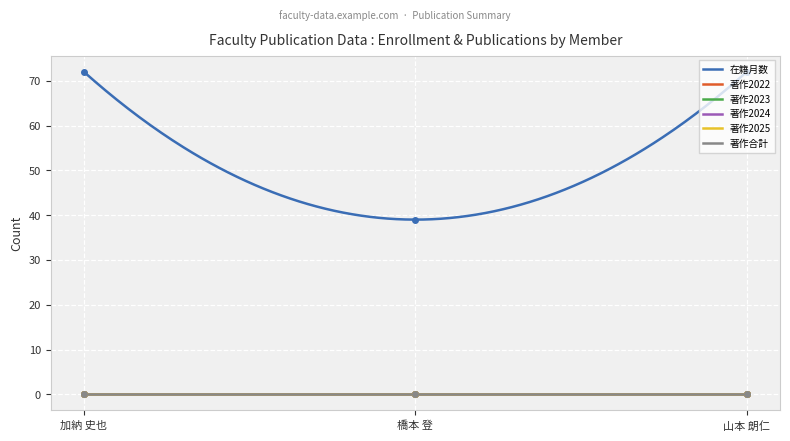

At which category is the sum across all series the highest?

加納 史也